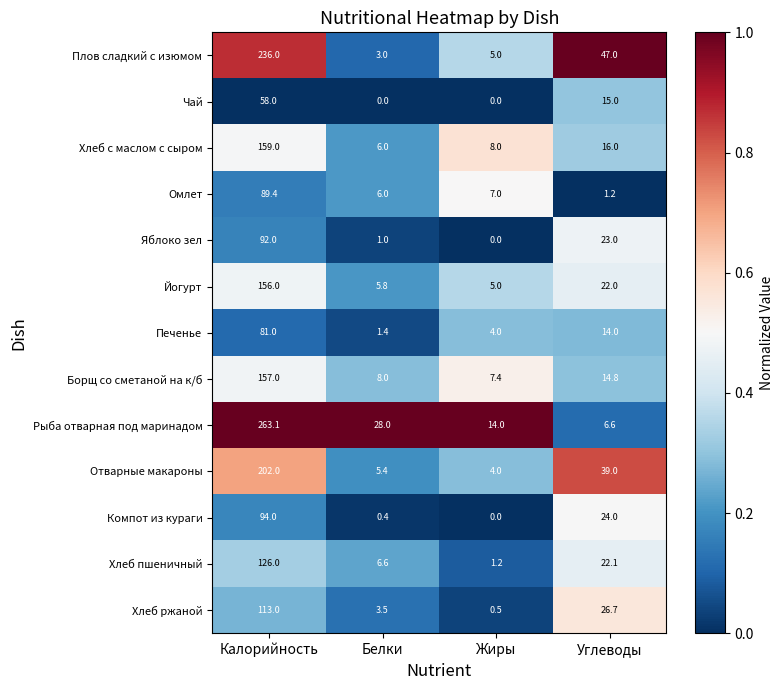

Rank the series by their maximum value, from lowest to highest.

Чай, Печенье, Омлет, Яблоко зел, Компот из кураги, Хлеб ржаной, Хлеб пшеничный, Йогурт, Борщ со сметаной на к/б, Хлеб с маслом с сыром, Отварные макароны, Плов сладкий с изюмом, Рыба отварная под маринадом